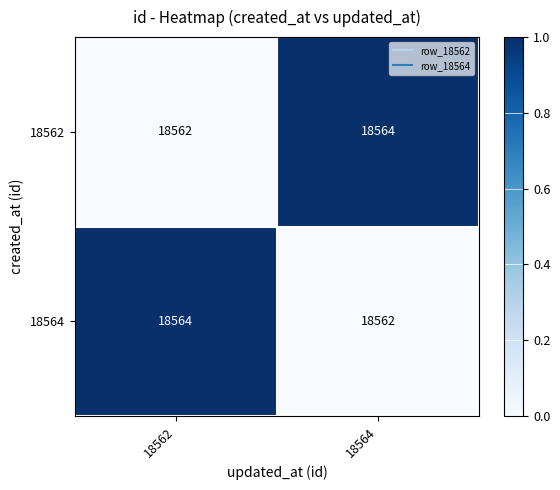

What is the spread (max minus min) of values at 18562?

2